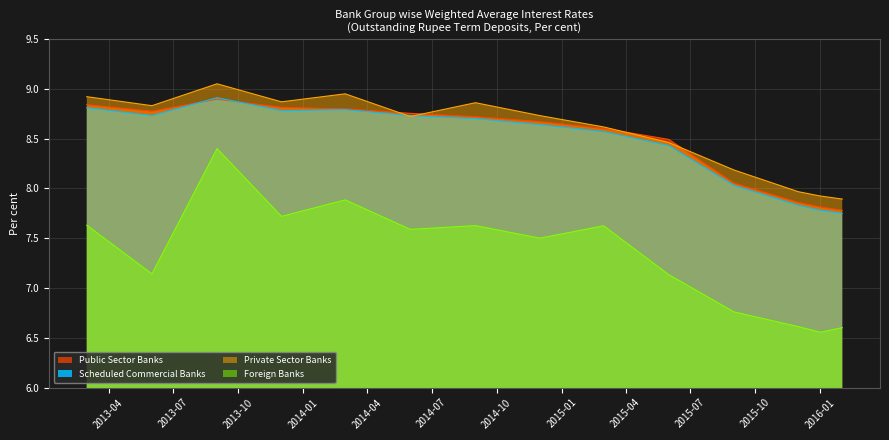

At which label does Scheduled Commercial Banks first exceed 8?

2013-03-01